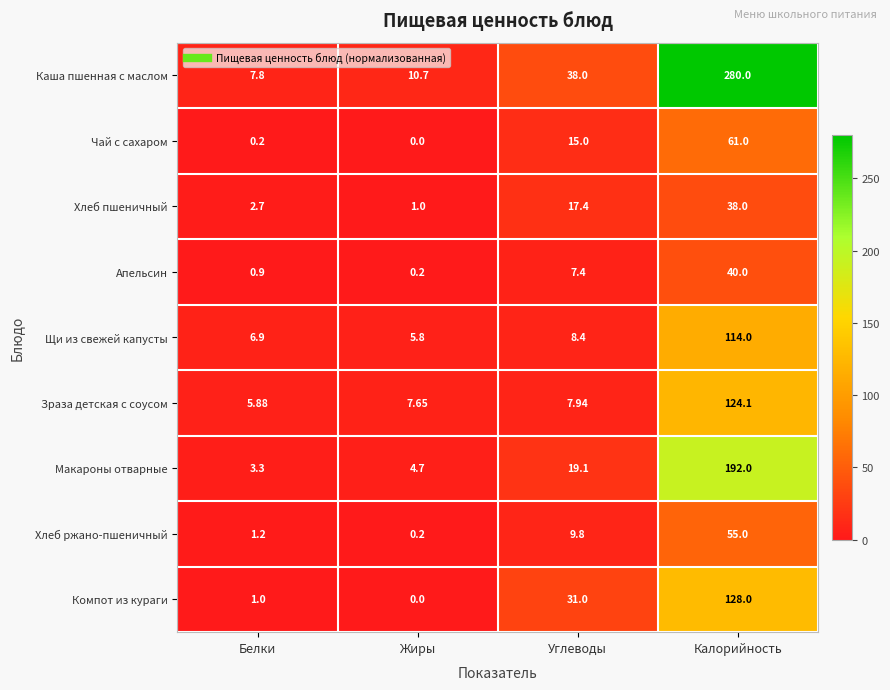

Which series has the widest spread of values?

Каша пшенная с маслом